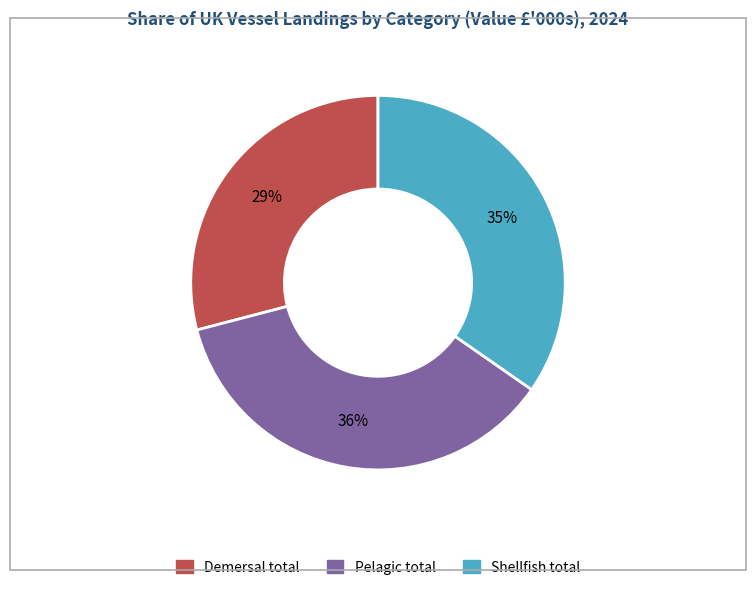

Is there any slice that represents more than half of the pie?

No